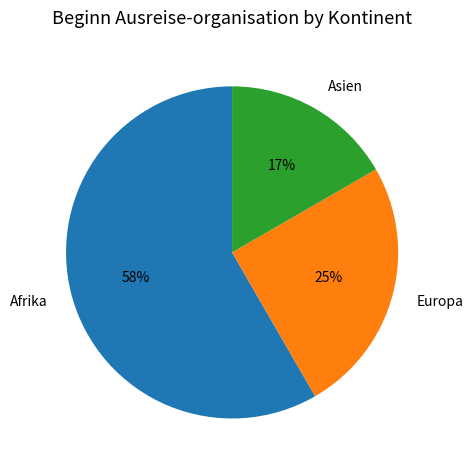

To the nearest percent, what is the combined percentage of Europa and Afrika?

83%